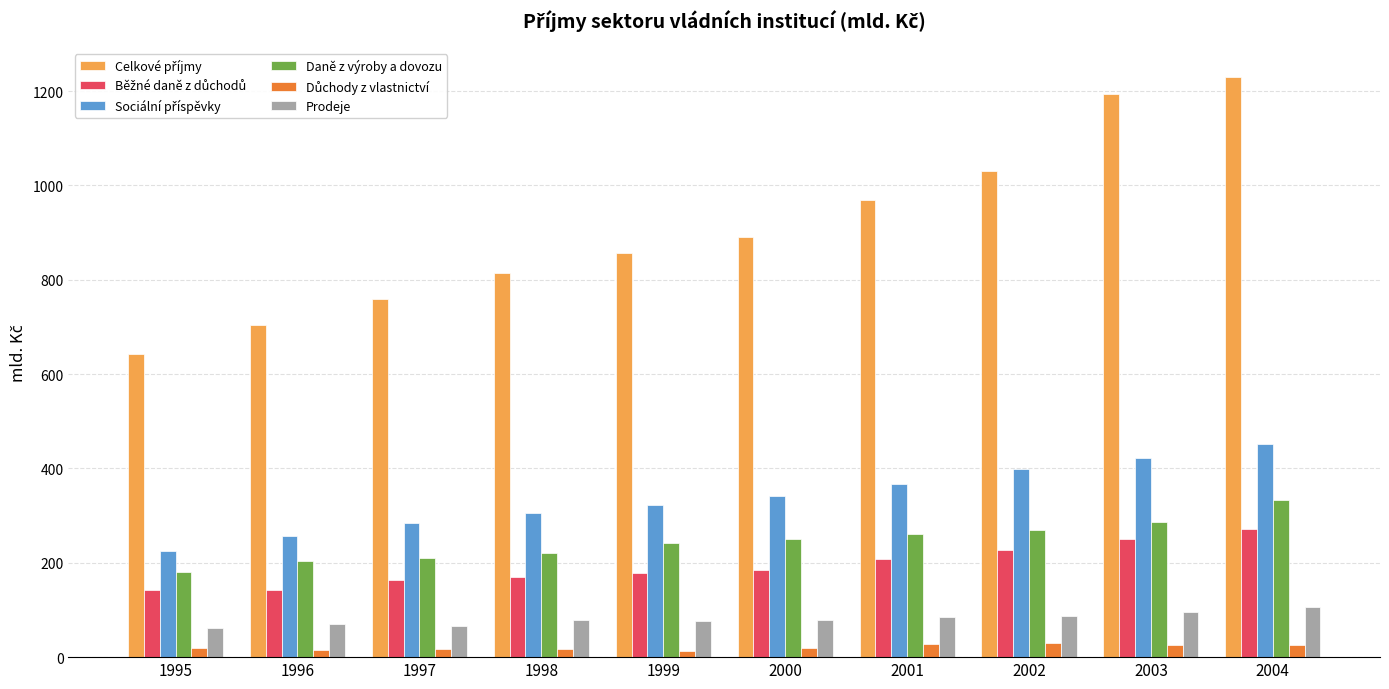

Is it true that Daně z výroby a dovozu equals 482.5 at 2004?

False